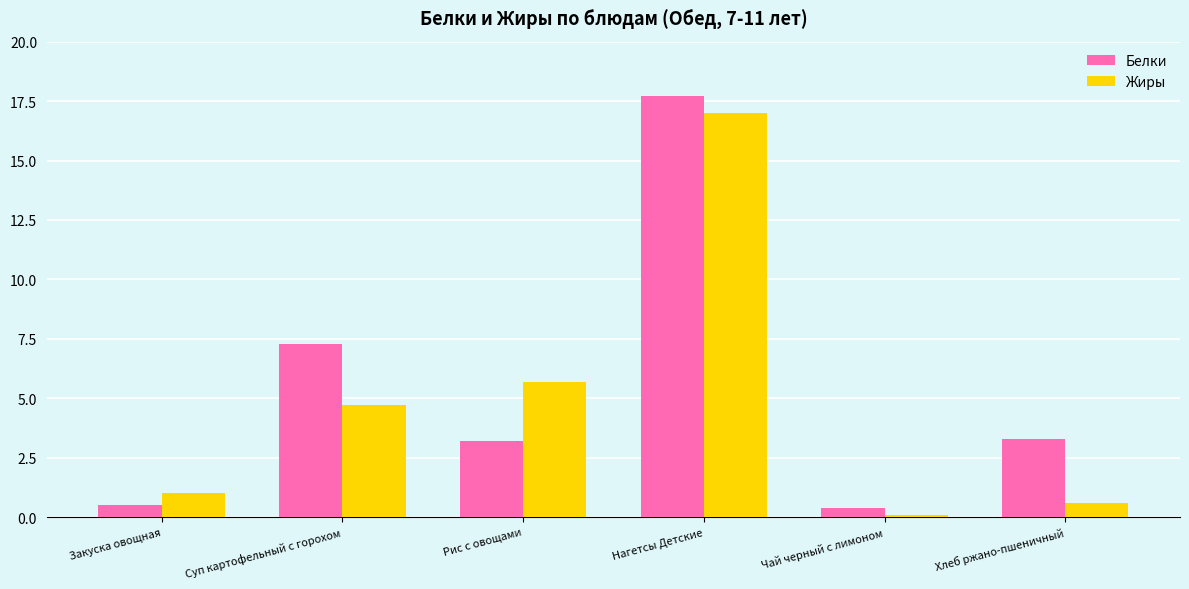

Where does the Белки series first go above 3?

Суп картофельный с горохом